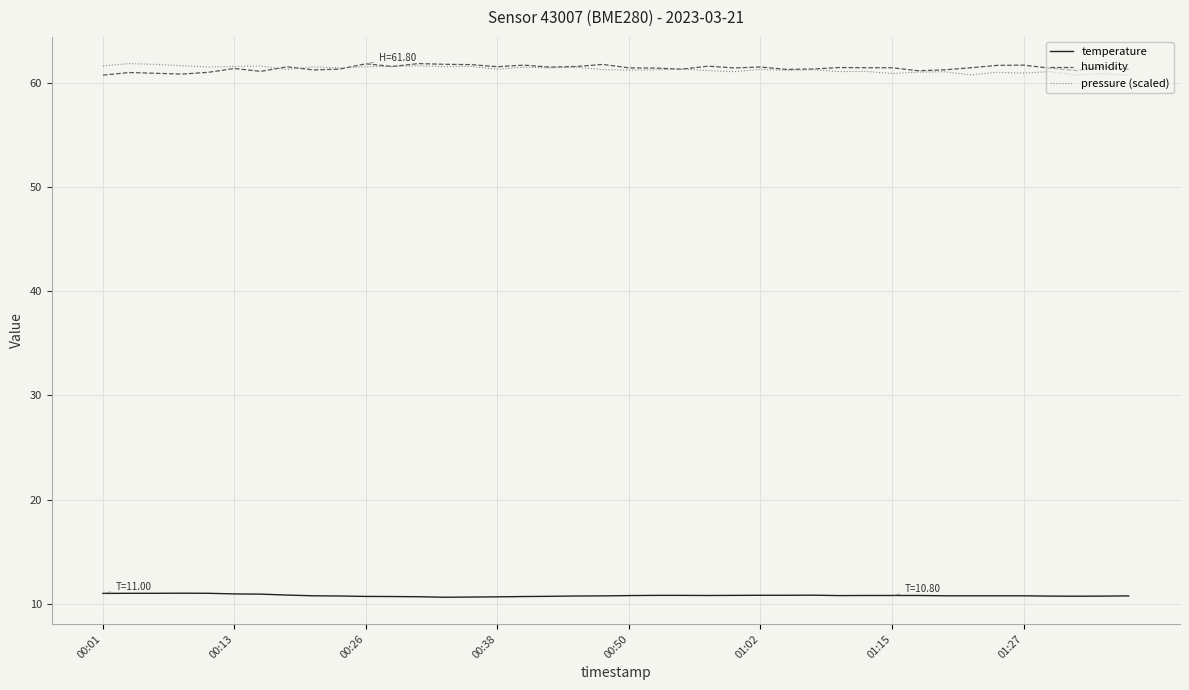

What is the lowest value of the humidity series?

60.7